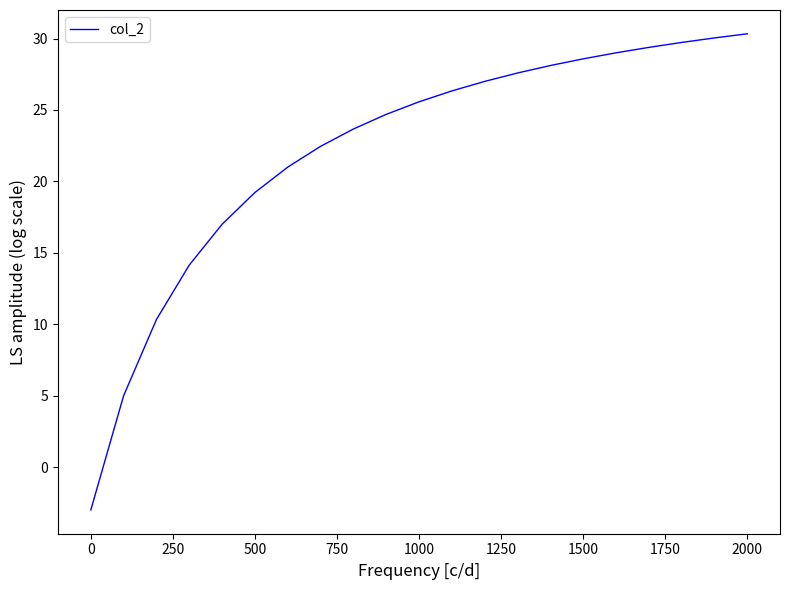

True or false: there are more than 1 points higher than both neighbors.

False